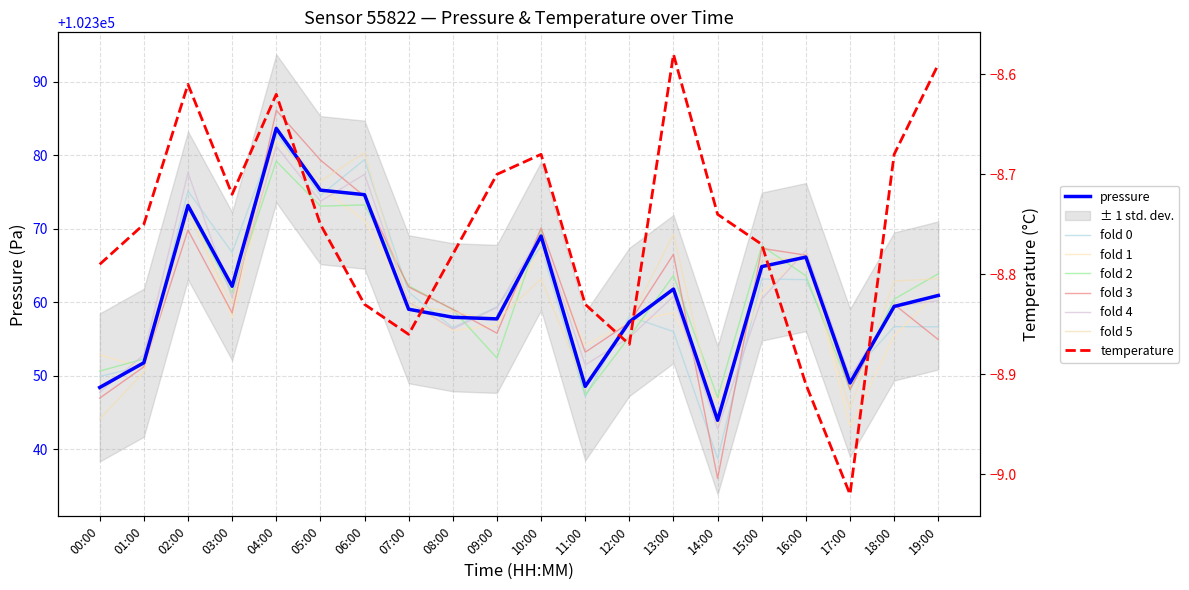

At which category does temperature reach its first local peak?

02:00